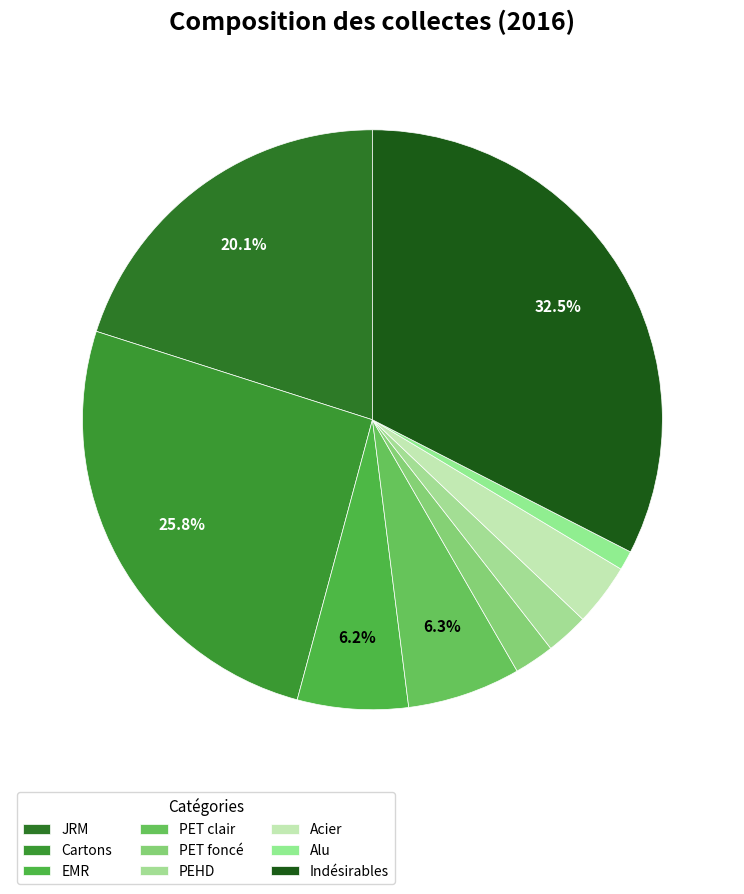

How many segments does this pie chart have?

9